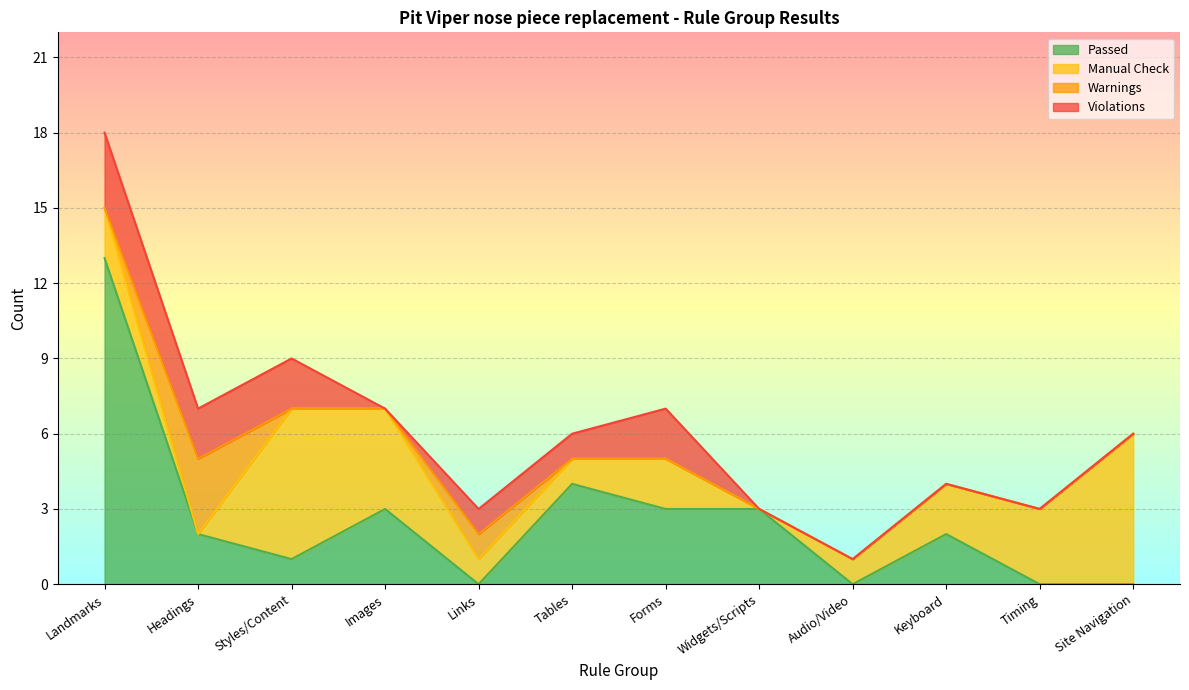

Is the value of Warnings at Styles/Content greater than the value of Passed at Timing?

No